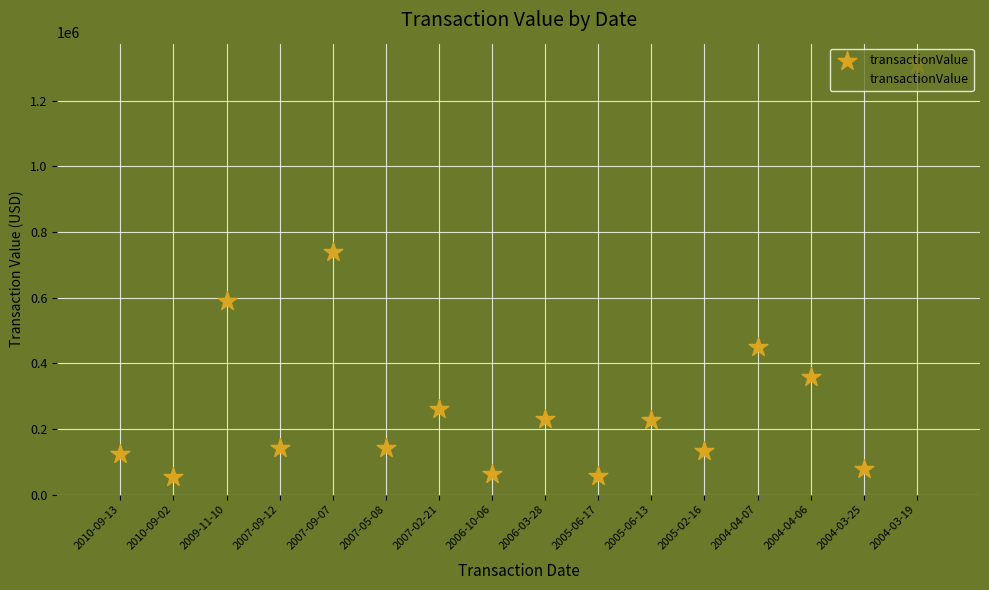

What is the change in value from 2009-11-10 to 2007-02-21?

-328800